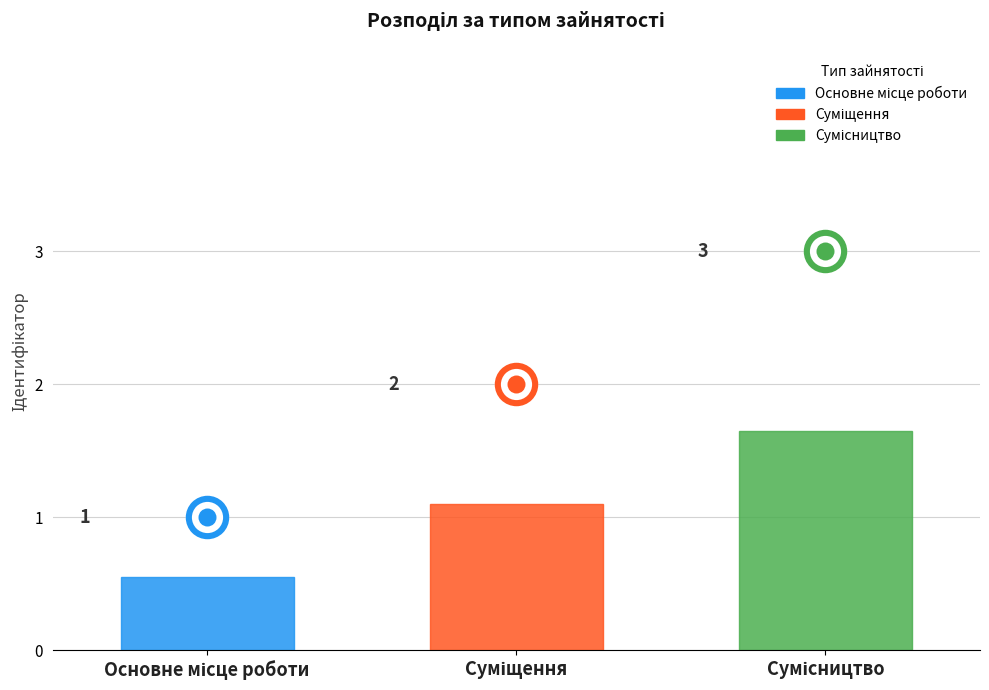

What is the change in value from Суміщення to Сумісництво?

+1